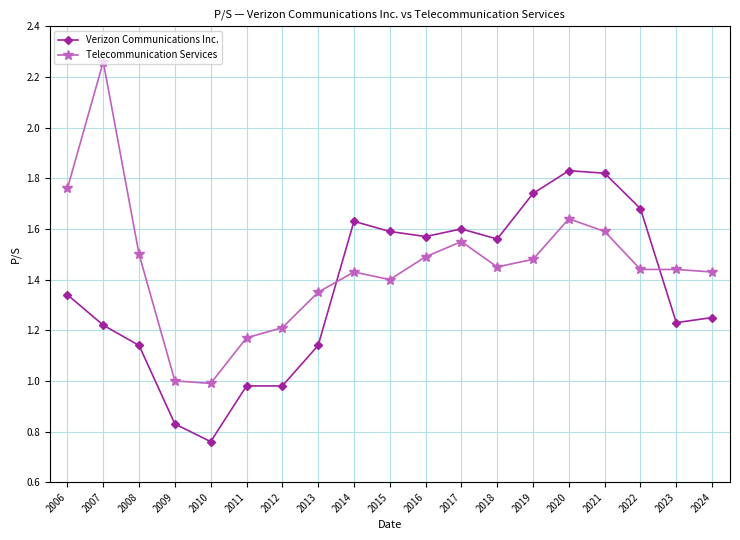

What is the total value across all series at 2016?

3.1